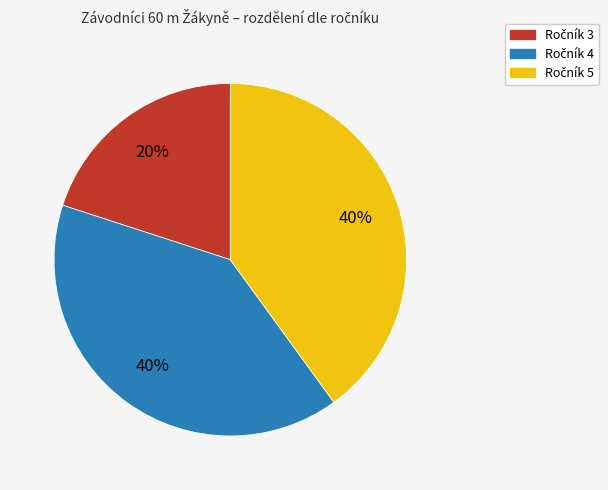

To the nearest percent, what is the average slice percentage?

33%